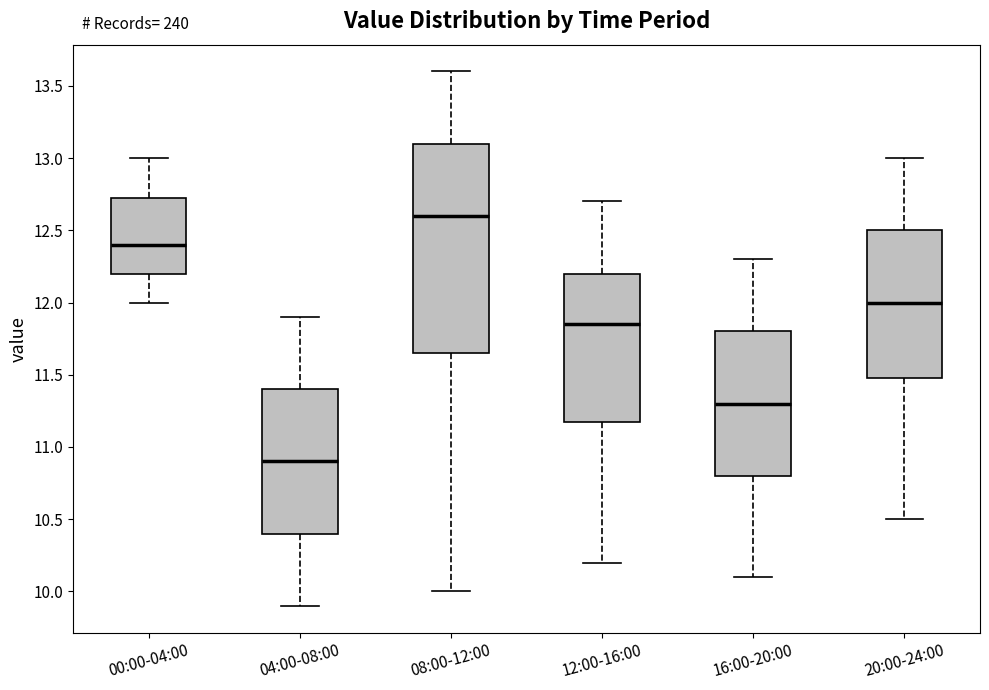

Which box's median line is the highest?

08:00-12:00